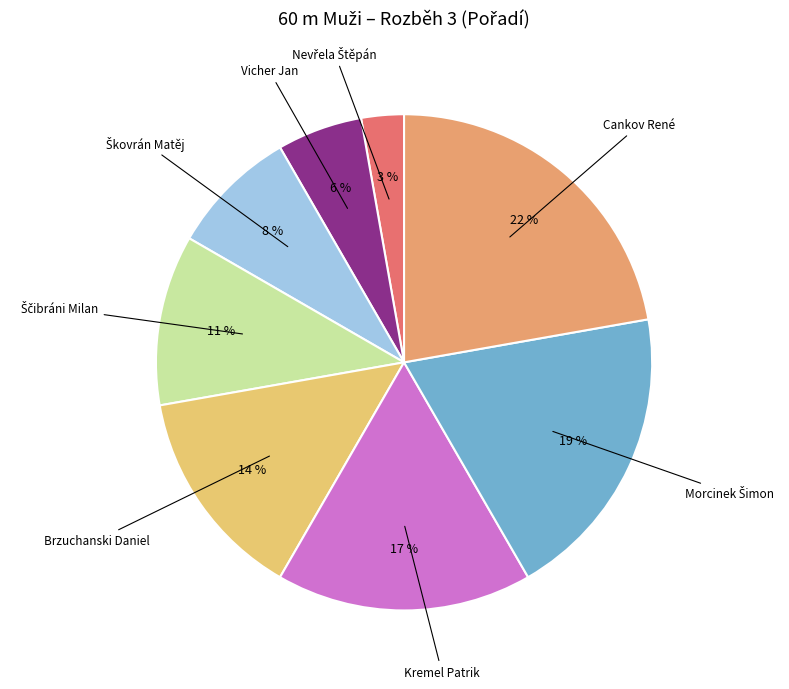

How many segments does this pie chart have?

8